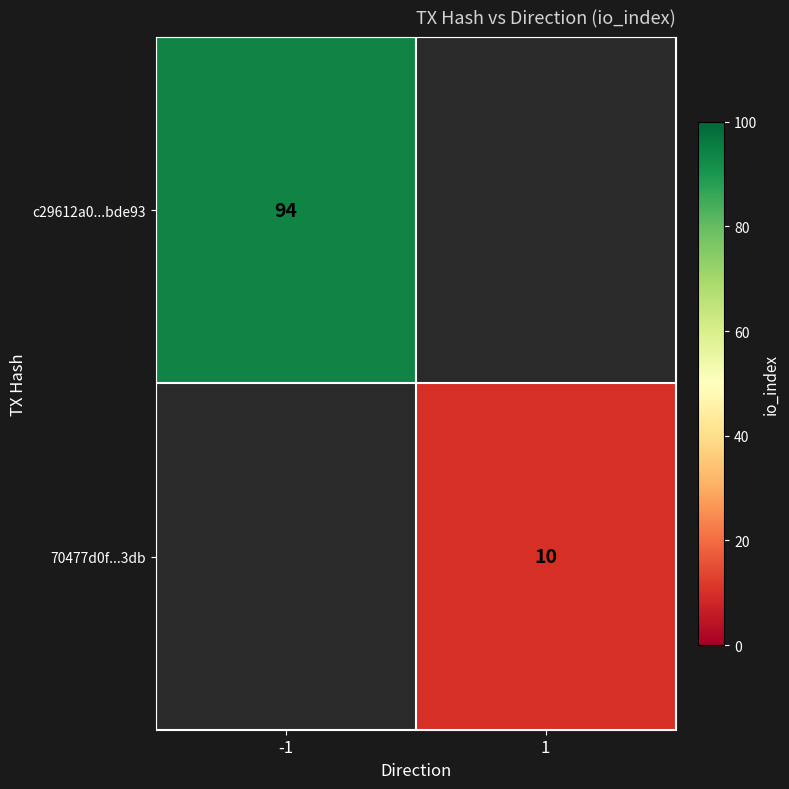

Is it true that c29612a0...bde93 equals 94 at -1?

True